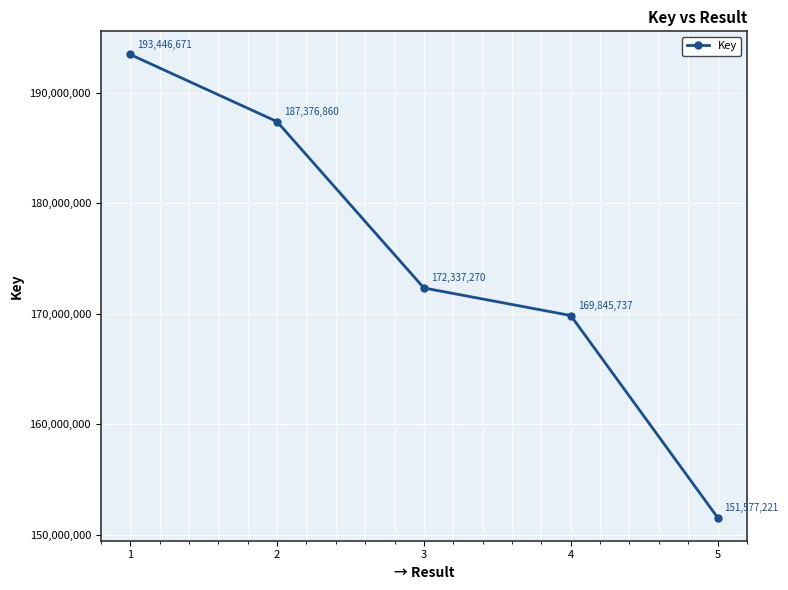

What is the ratio of the value at 2 to the value at 1?

1.0